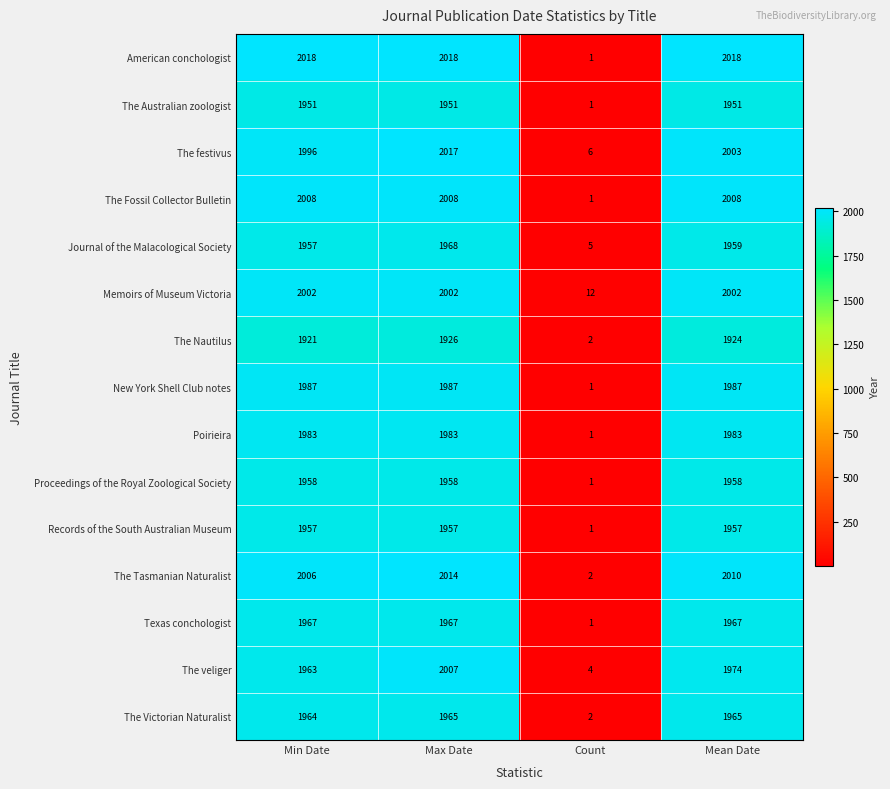

Count the number of categories in the chart.

4